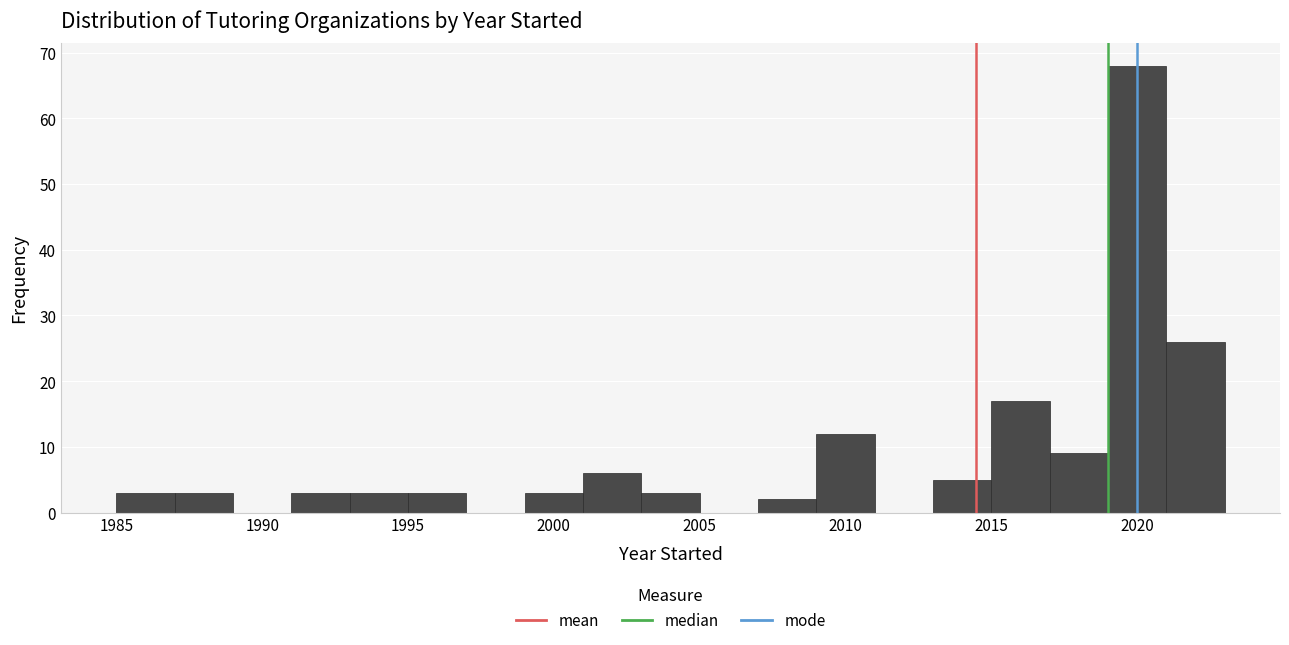

Reading left to right, transcribe this chart: for each bar, give the range it covers on the x-axis and its height. The values are not printed on the chart, so give them approximately, as read against the axis.

1985 to 1987: 3
1987 to 1989: 3
1989 to 1991: 0
1991 to 1993: 3
1993 to 1995: 3
1995 to 1997: 3
1997 to 1999: 0
1999 to 2001: 3
2001 to 2003: 6
2003 to 2005: 3
2005 to 2007: 0
2007 to 2009: 2
2009 to 2011: 12
2011 to 2013: 0
2013 to 2015: 5
2015 to 2017: 17
2017 to 2019: 9
2019 to 2021: 68
2021 to 2023: 26